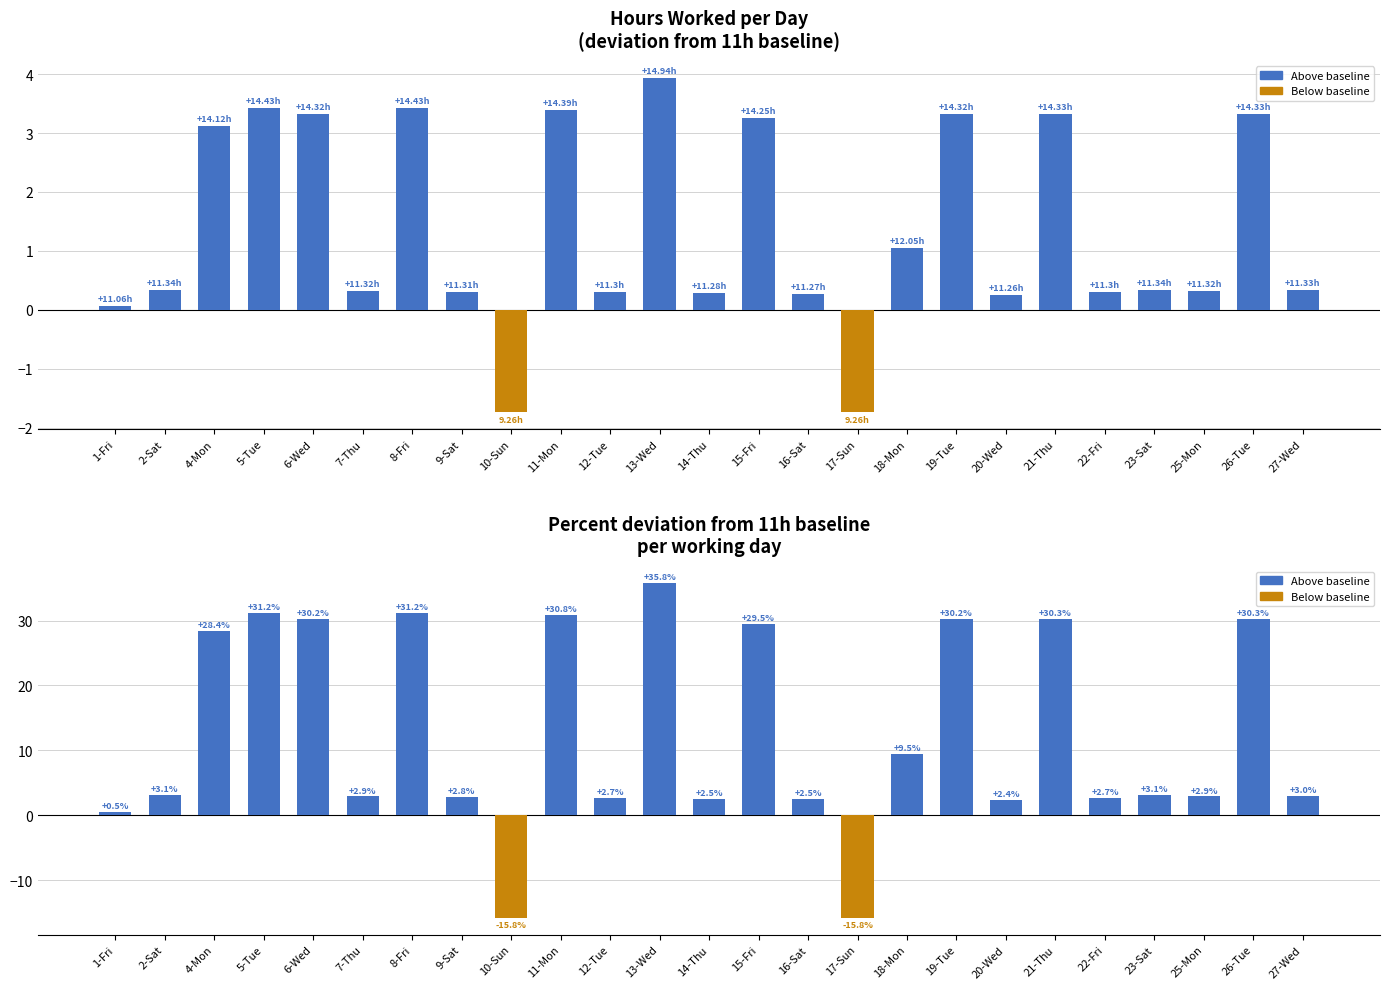

Is it true that % deviation from 11h equals 2.5 at 16-Sat?

True